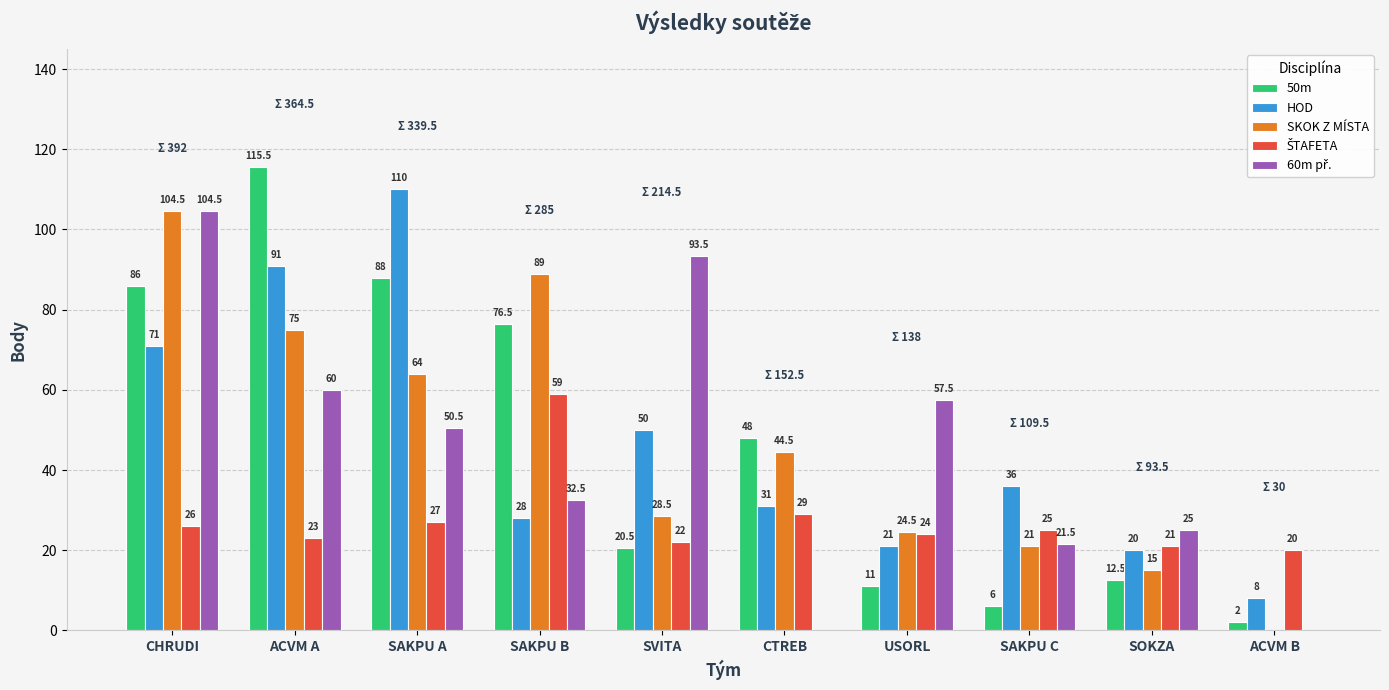

Where is HOD nearest to the value 59?

SVITA